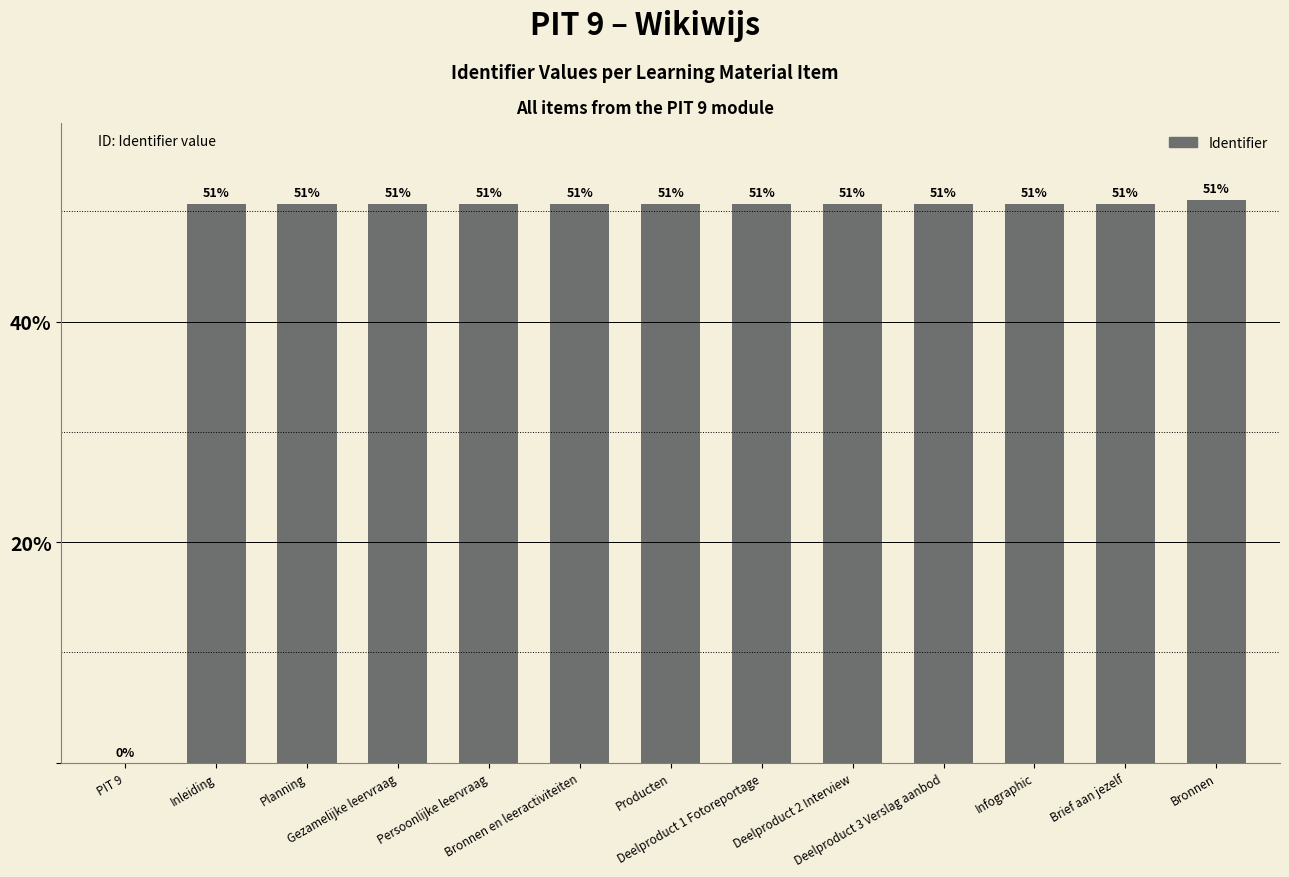

How many values exceed 50?

12